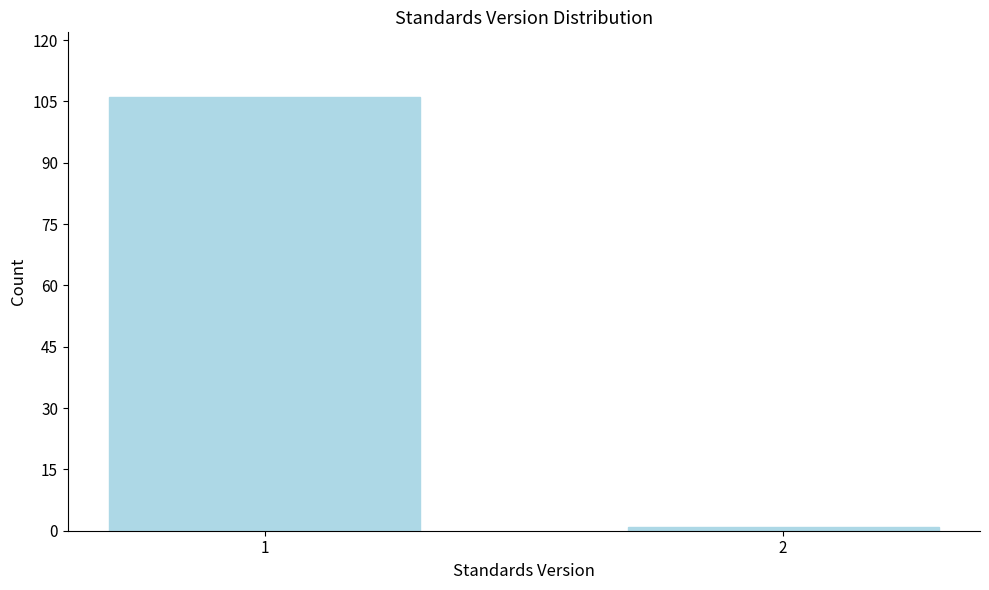

Reading left to right, extract all data points from this chart.

106	1